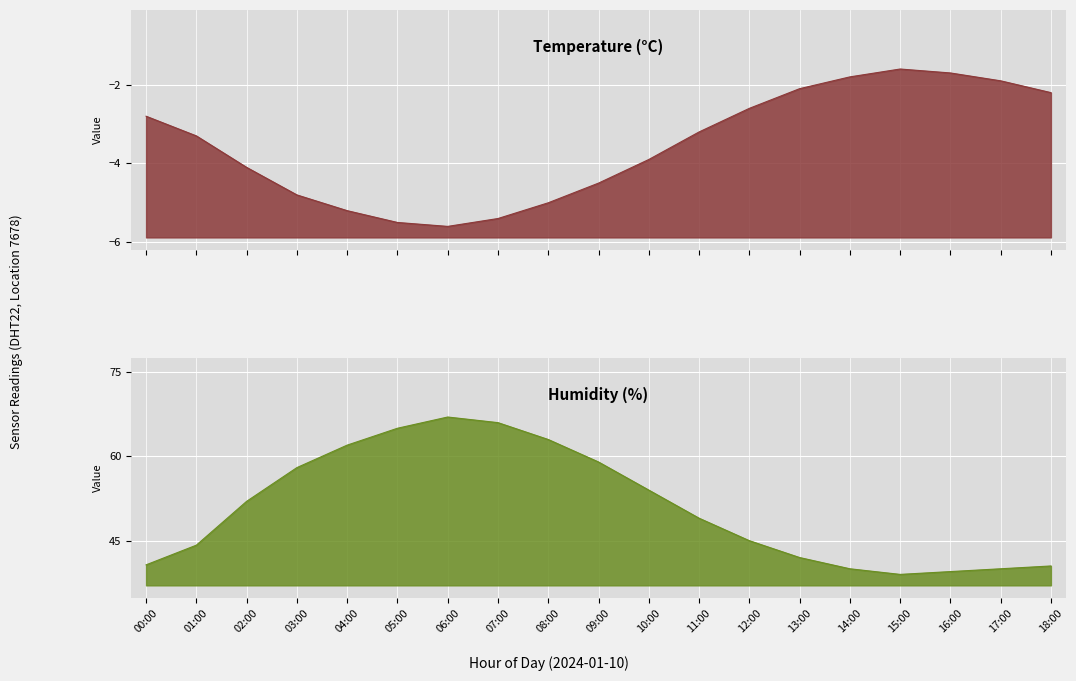

Reading left to right, extract all data points from this chart.

Temperature: 00:00=-2.8	01:00=-3.3	02:00=-4.1	03:00=-4.8	04:00=-5.2	05:00=-5.5	06:00=-5.6	07:00=-5.4	08:00=-5.0	09:00=-4.5	10:00=-3.9	11:00=-3.2	12:00=-2.6	13:00=-2.1	14:00=-1.8	15:00=-1.6	16:00=-1.7	17:00=-1.9	18:00=-2.2
Humidity: 00:00=40.7	01:00=44.2	02:00=52.0	03:00=58.0	04:00=62.0	05:00=65.0	06:00=67.0	07:00=66.0	08:00=63.0	09:00=59.0	10:00=54.0	11:00=49.0	12:00=45.0	13:00=42.0	14:00=40.0	15:00=39.0	16:00=39.5	17:00=40.0	18:00=40.5